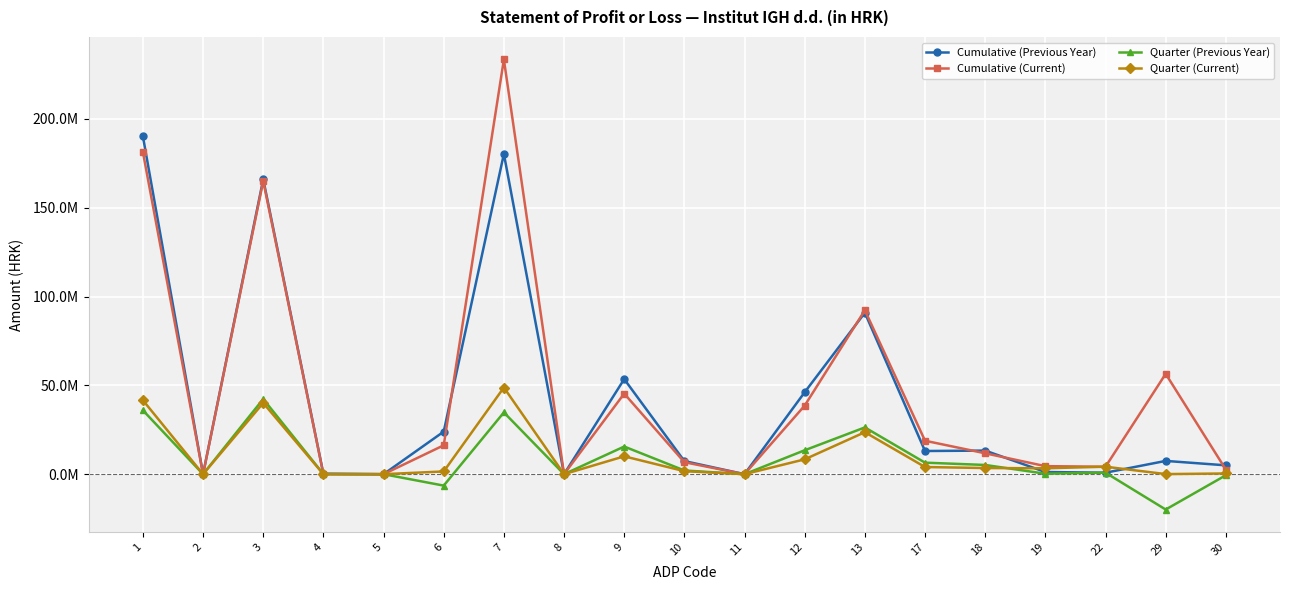

What are all the series names shown in the legend?

Cumulative (Previous Year), Cumulative (Current), Quarter (Previous Year), Quarter (Current)